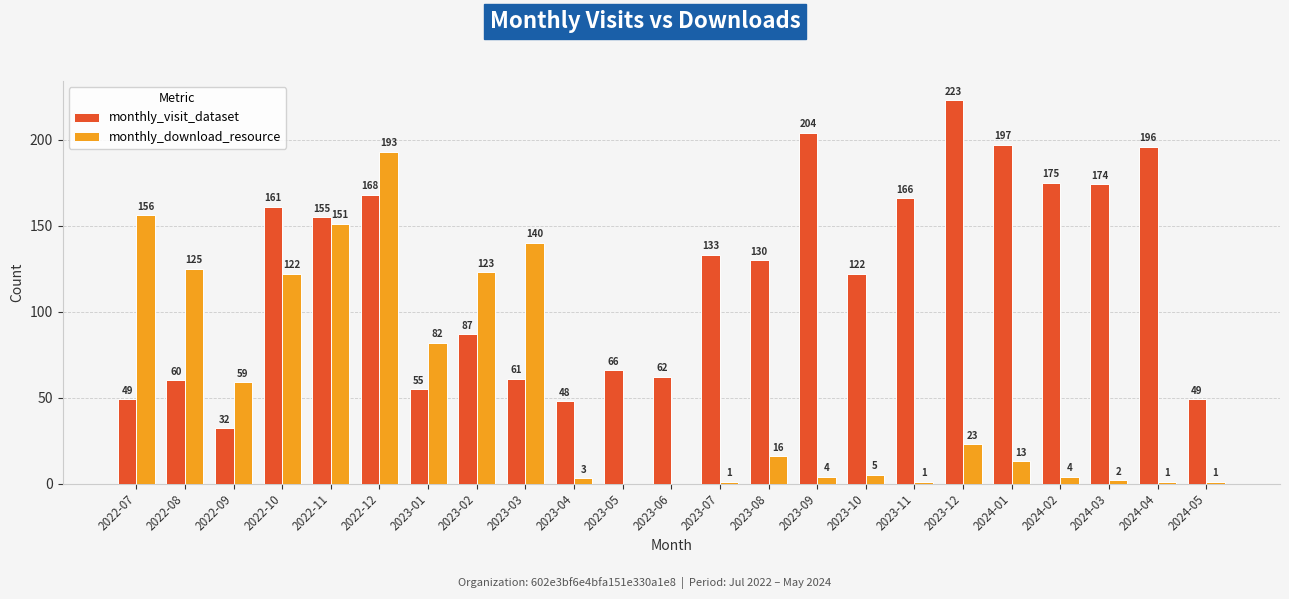

What is the average value of the monthly_visit_dataset series?

121